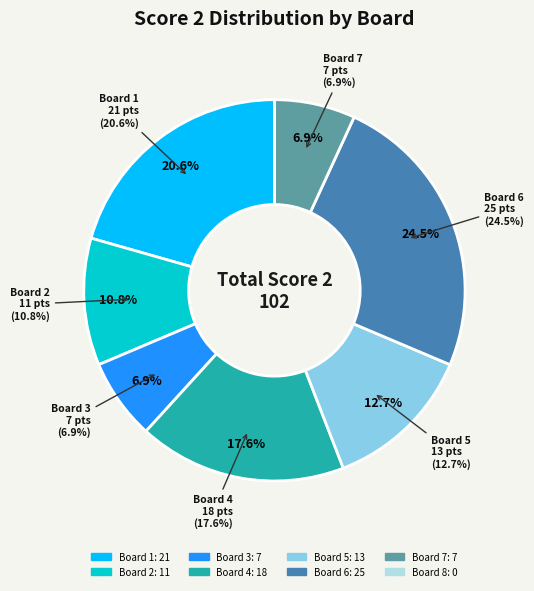

What portion of the pie excludes Board 6?

75.5%